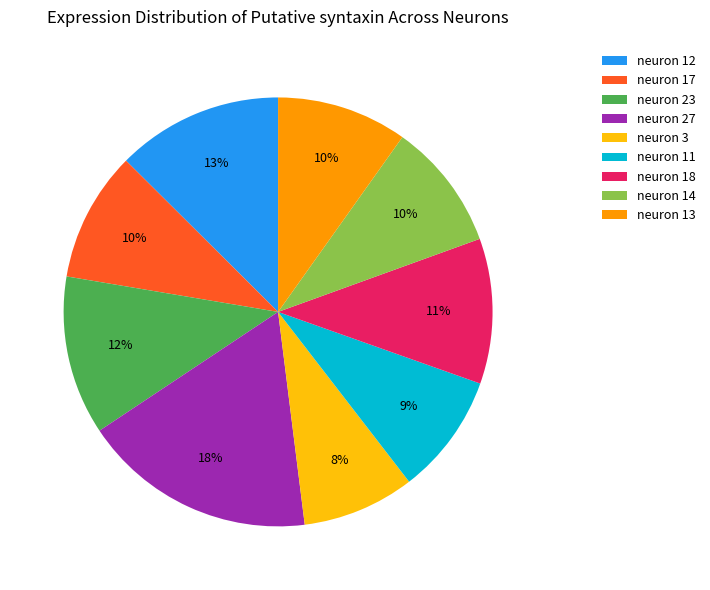

To the nearest percent, what percentage of the pie is neuron 23?

12%